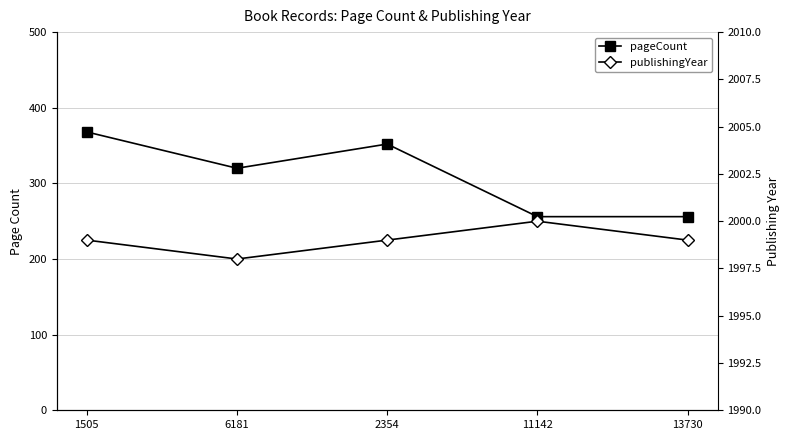

True or false: pageCount has a value of 396 at 11142.

False